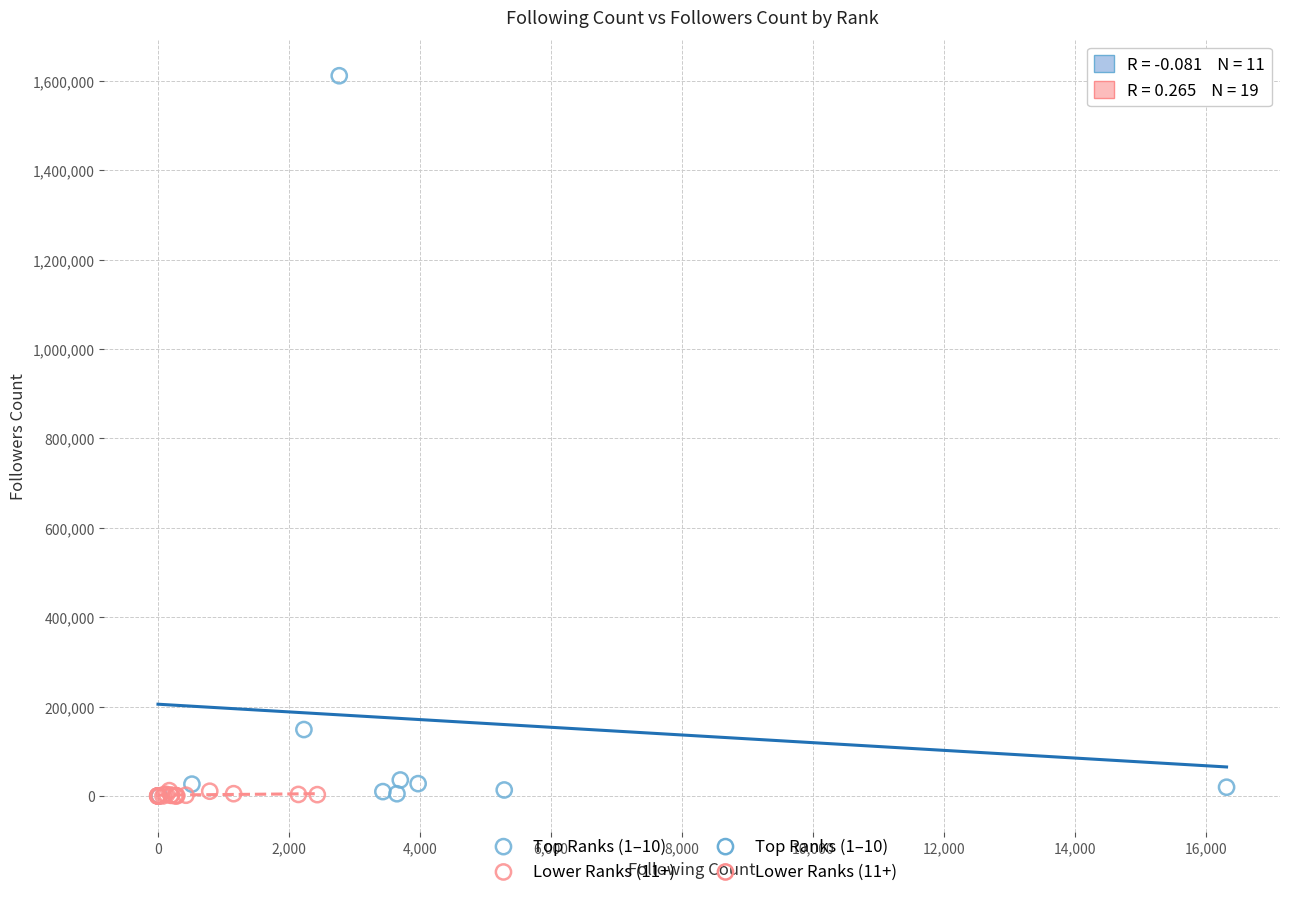

Which series reaches the maximum Y coordinate?

Top Ranks (1–10)